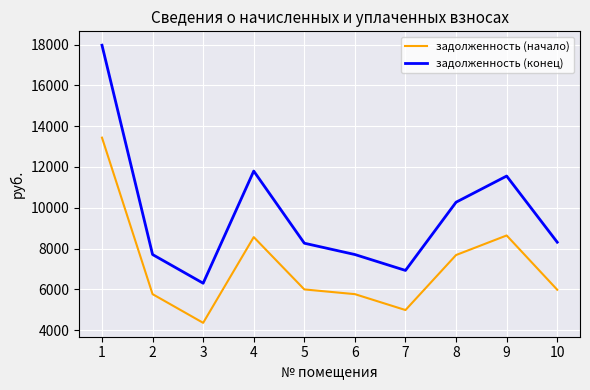

Which series has the widest spread of values?

задолженность (конец)